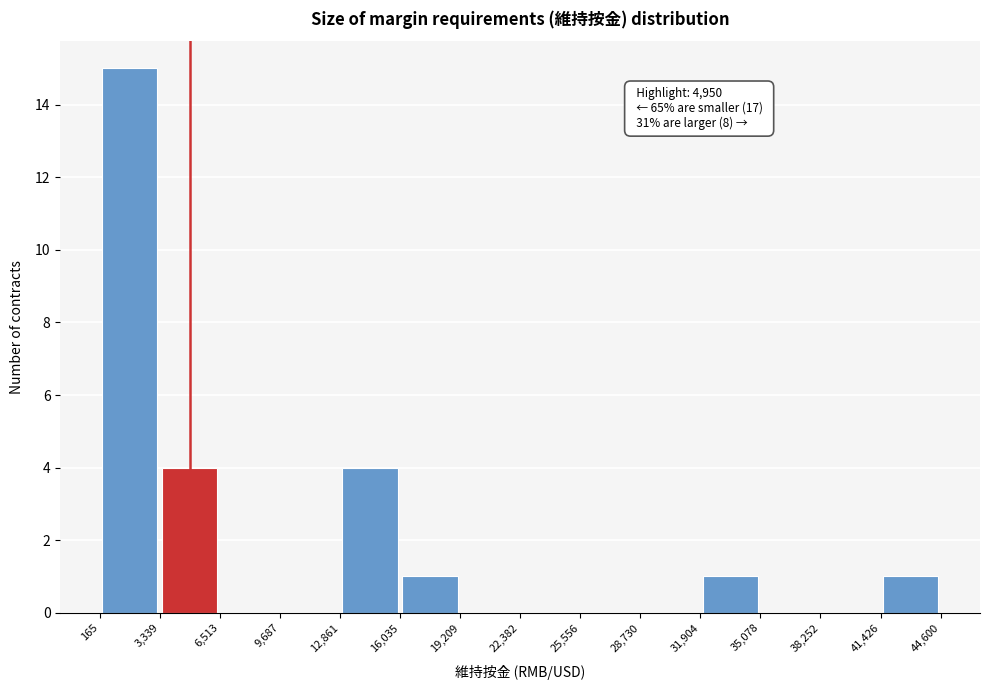

Over which range of the x-axis is the bar tallest?

165 to 3,339